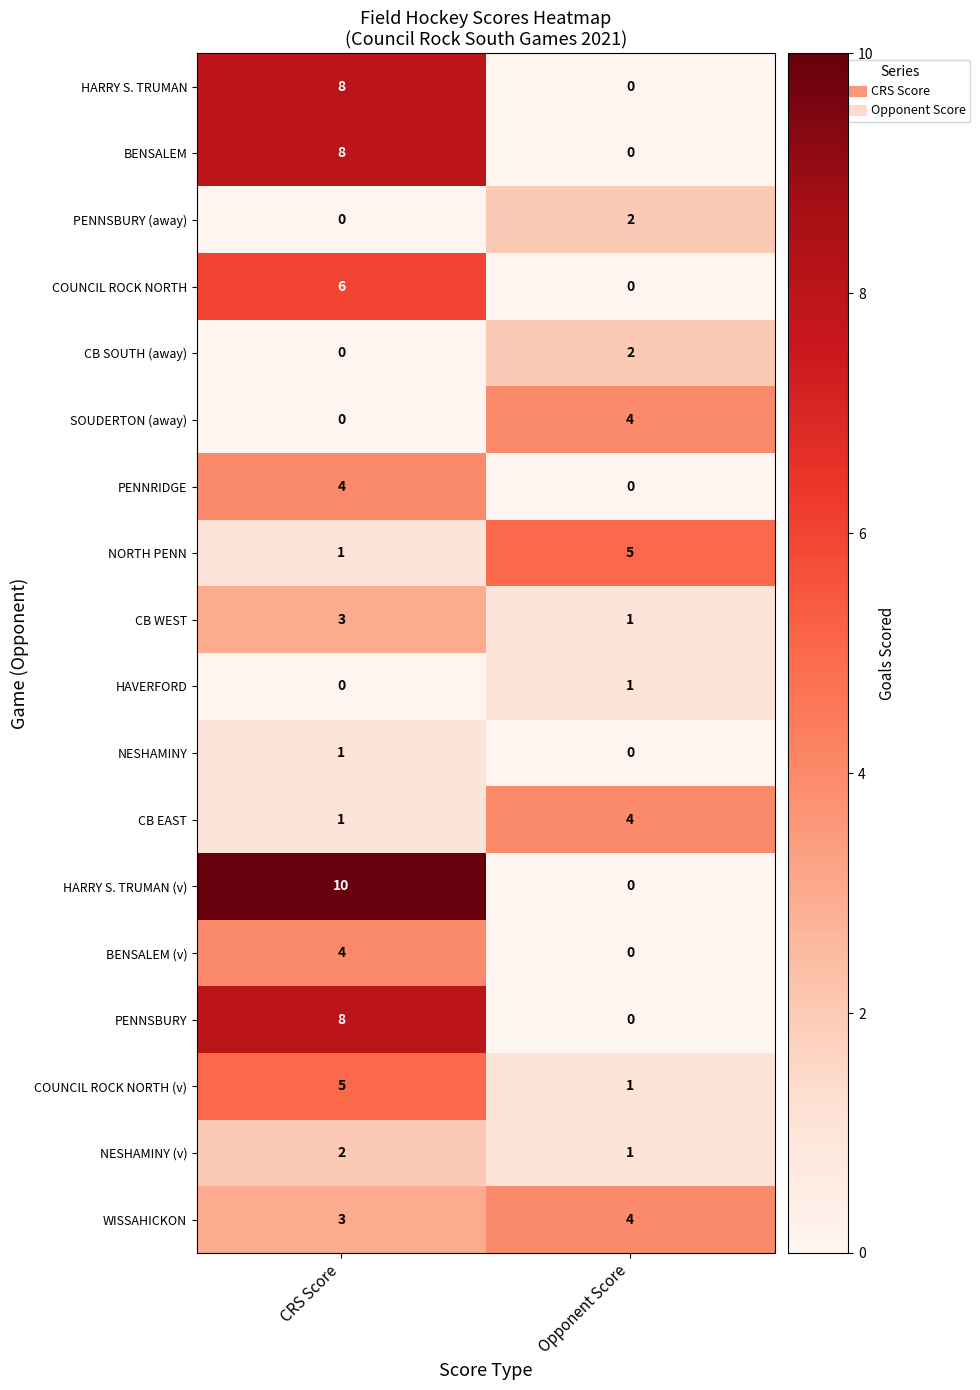

What is the sum of all BENSALEM values?

8